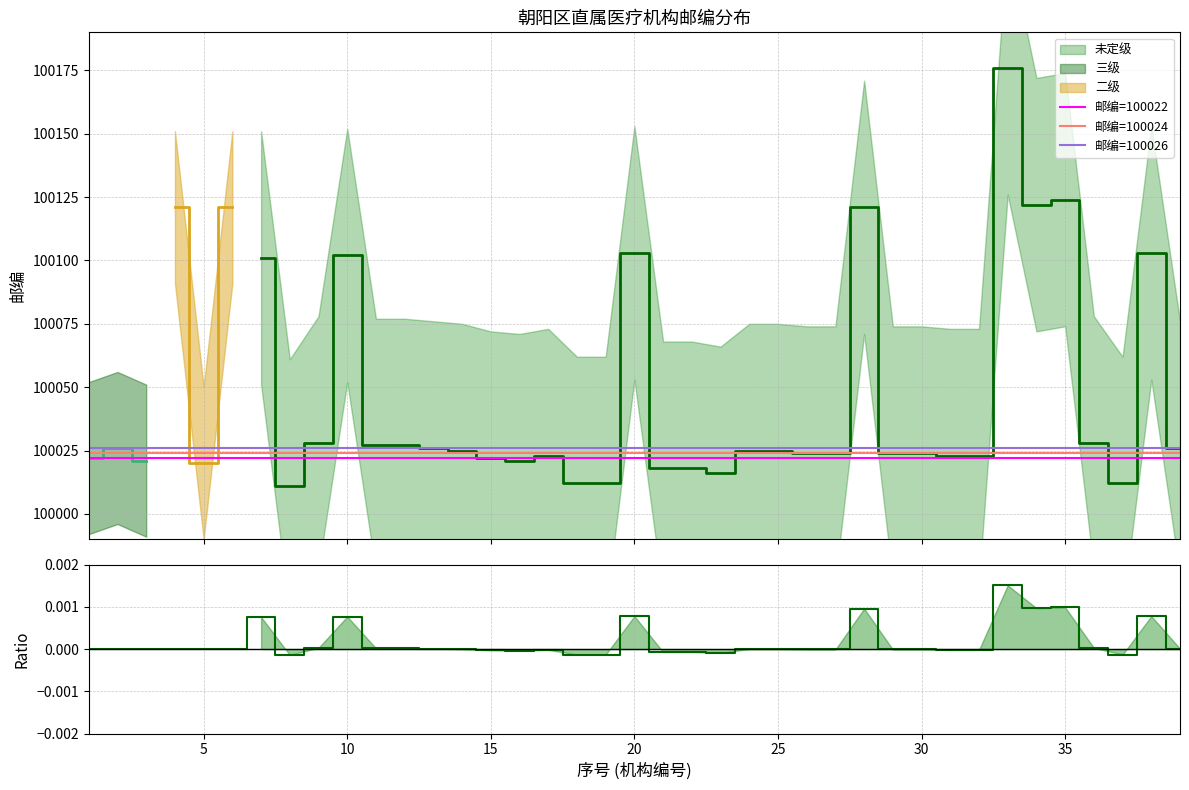

Does the chart display data point markers on the line(s)?

No